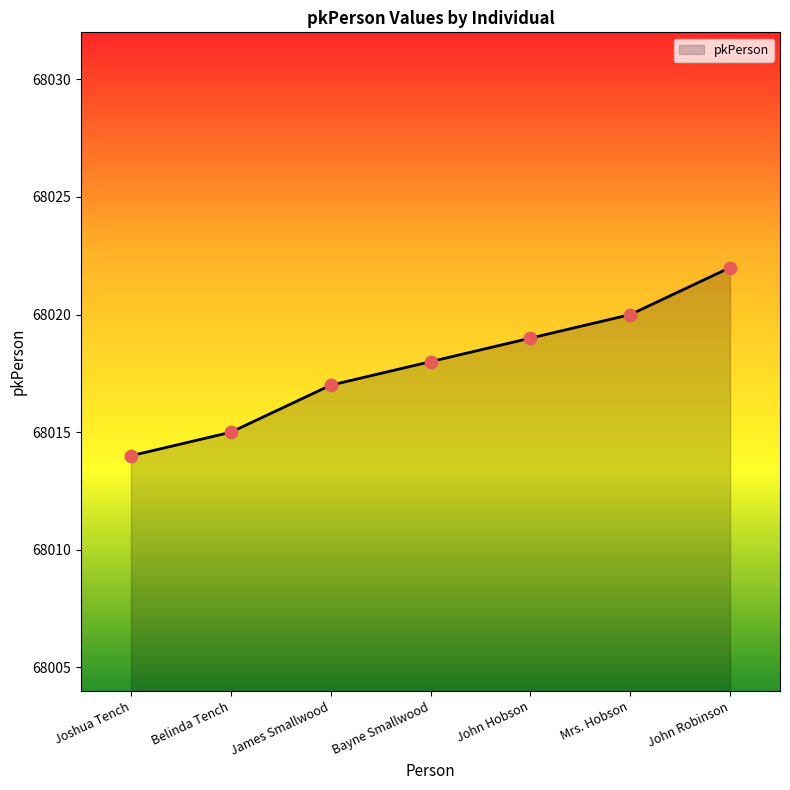

Approximately how many times larger is the value at John Hobson compared to John Robinson?

1.0